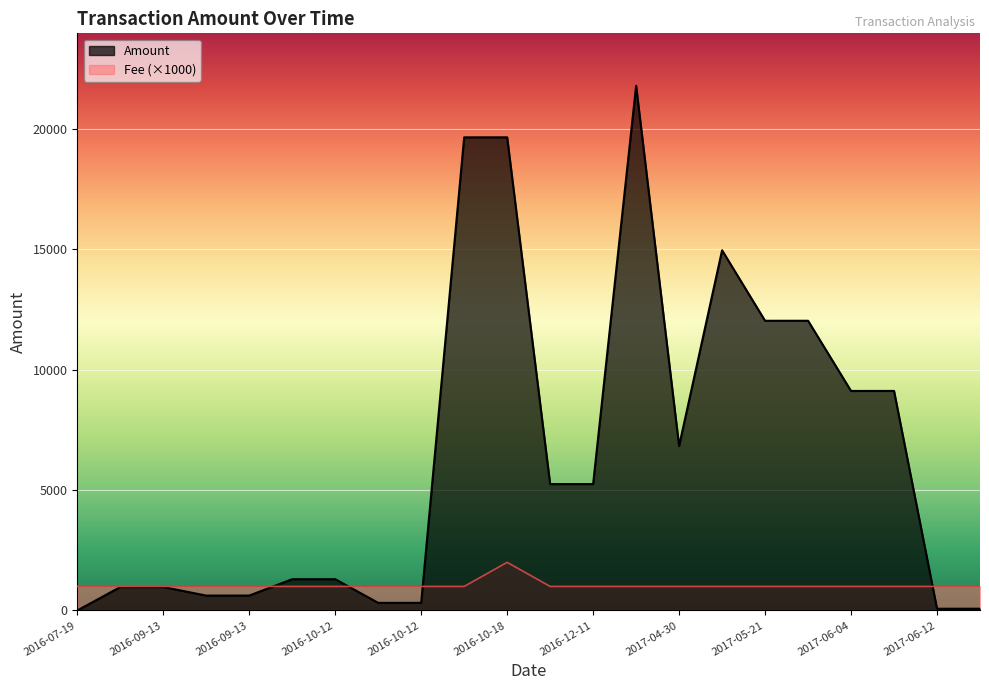

What are all the series names shown in the legend?

Amount, Fee (×1000)